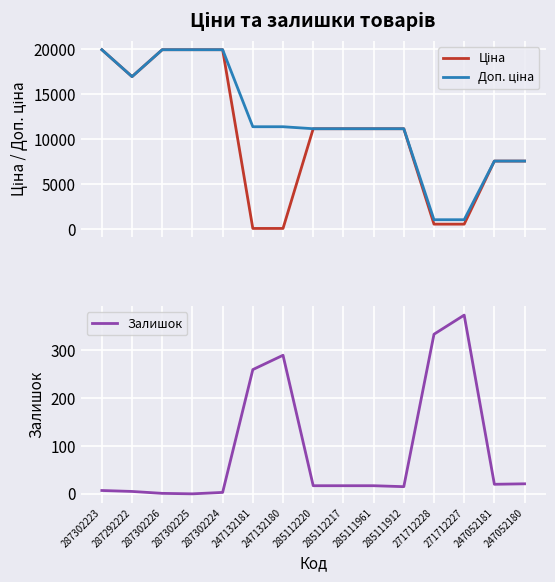

Reading left to right, extract all data points from this chart.

Ціна: 287302223=19964.2	287292222=16976.3	287302226=19964.2	287302225=19964.2	287302224=19964.2	247132181=114.1	247132180=114.1	285112220=11188.2	285112217=11188.2	285111961=11188.2	285111912=11188.2	271712228=589.9	271712227=589.9	247052181=7596.5	247052180=7596.5
Доп. ціна: 287302223=19964.2	287292222=16976.3	287302226=19964.2	287302225=19964.2	287302224=19964.2	247132181=11410.0	247132180=11410.0	285112220=11188.2	285112217=11188.2	285111961=11188.2	285111912=11188.2	271712228=1081.7	271712227=1081.7	247052181=7596.5	247052180=7596.5
Залишок: 287302223=7.0	287292222=5.0	287302226=1.0	287302225=0.0	287302224=3.0	247132181=260.0	247132180=290.0	285112220=17.0	285112217=17.0	285111961=17.0	285111912=15.0	271712228=334.0	271712227=374.0	247052181=20.0	247052180=21.0